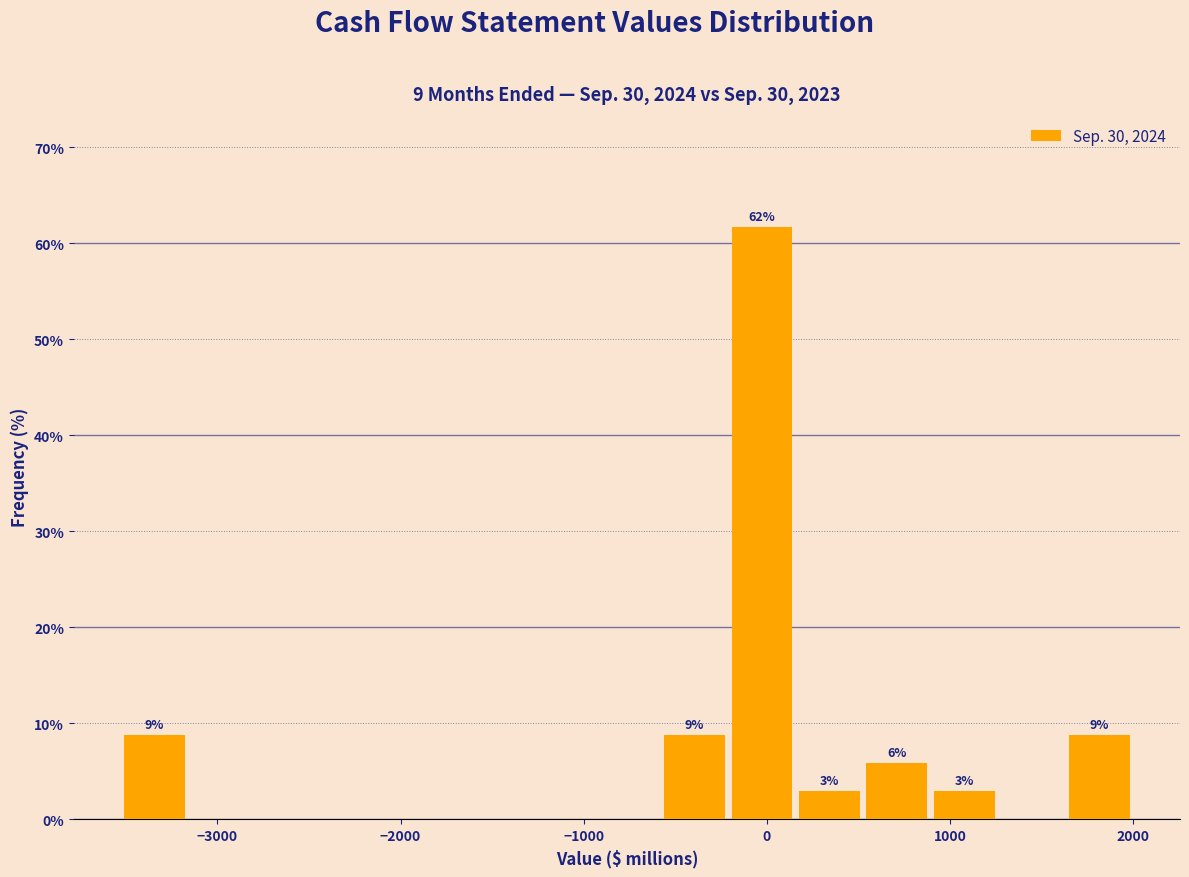

Around what value on the x-axis is the tallest bar? Give the approximate position of its centre, as read against the axis.

0